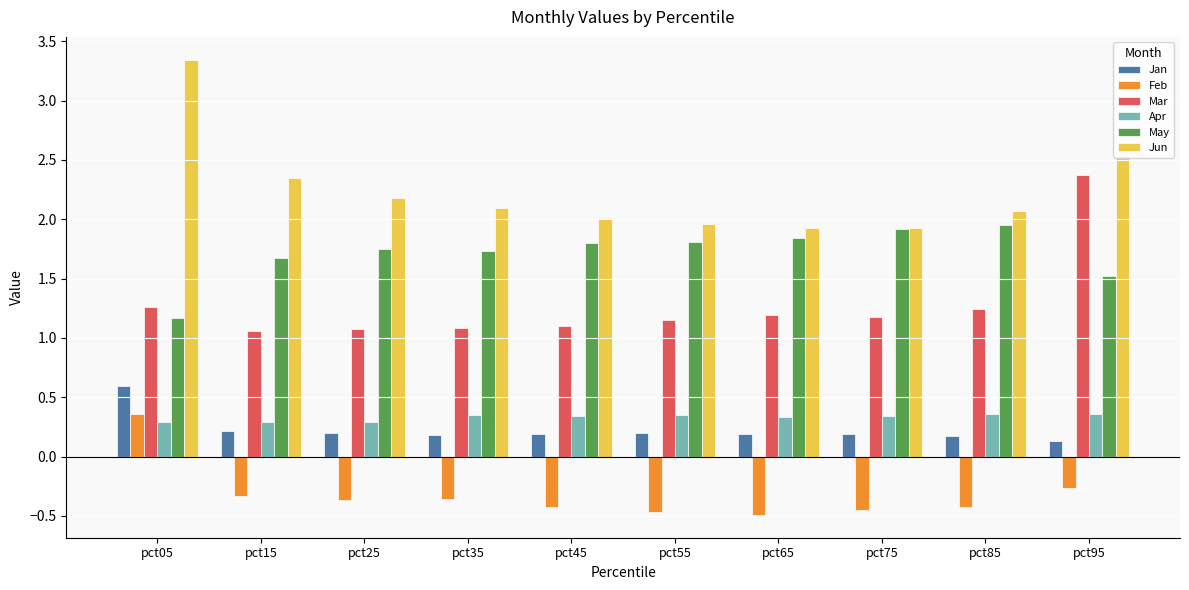

What is the sum of all Jun values?

22.4